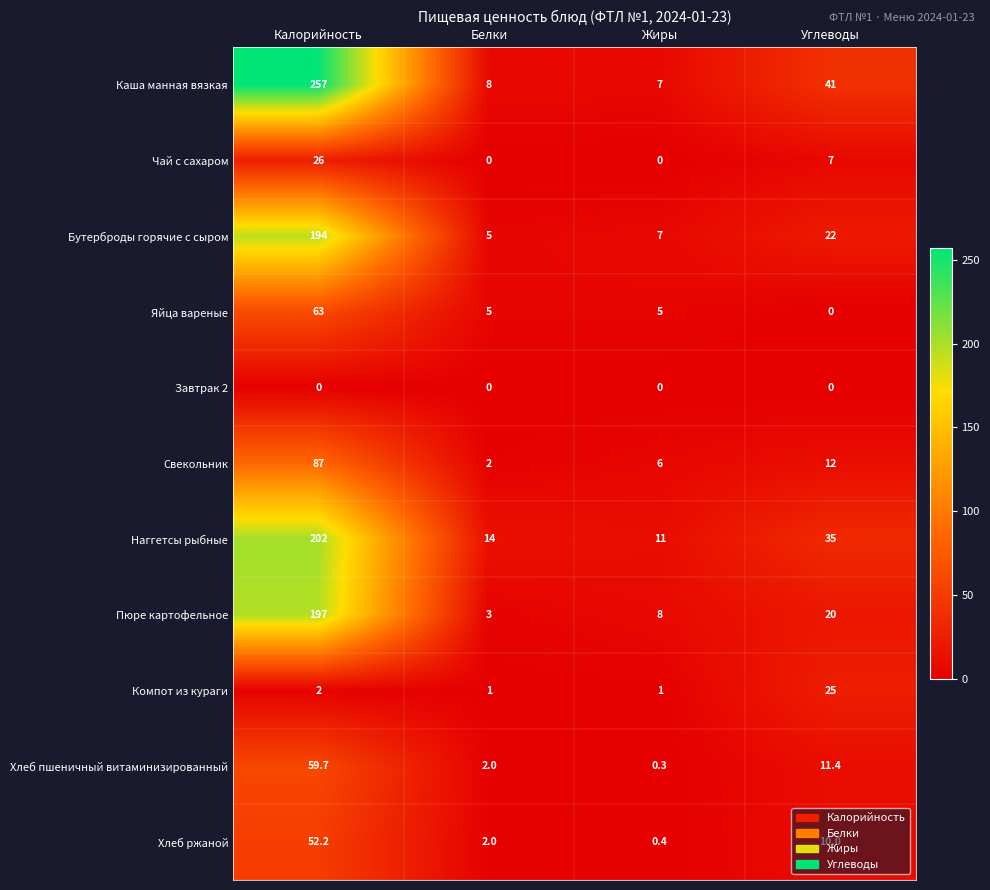

At which label is Хлеб ржаной closest to 26?

Углеводы